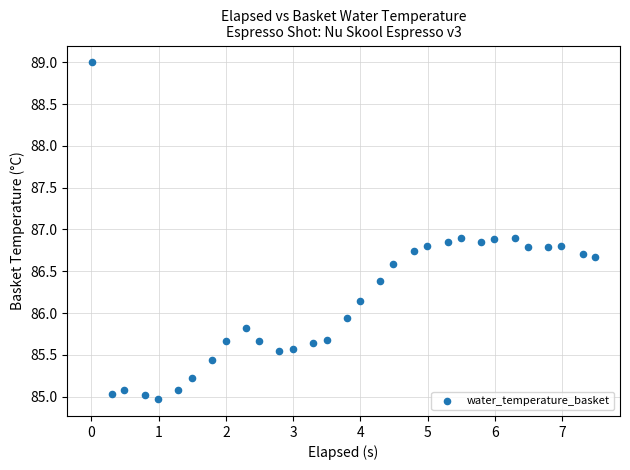

What Y value in the scatter plot is closest to 86?

85.9